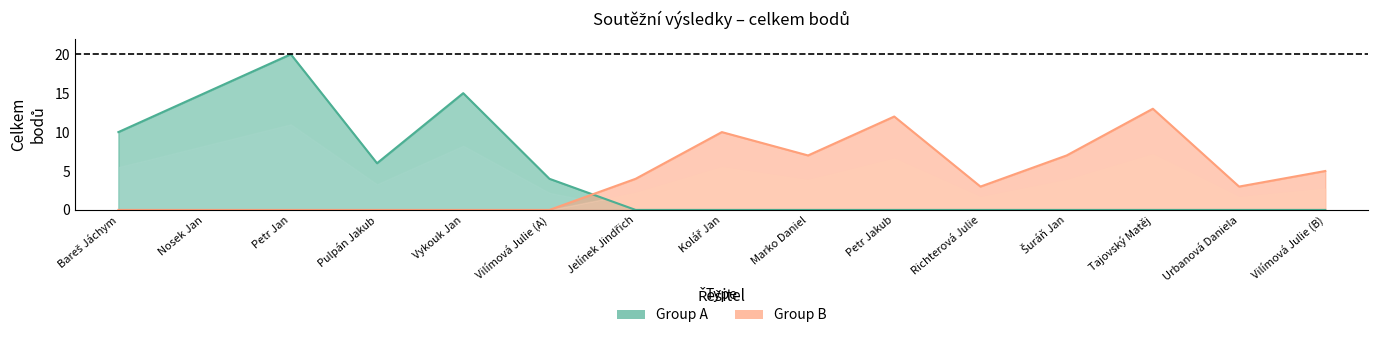

How many intersections are there between Group A and Group B?

1